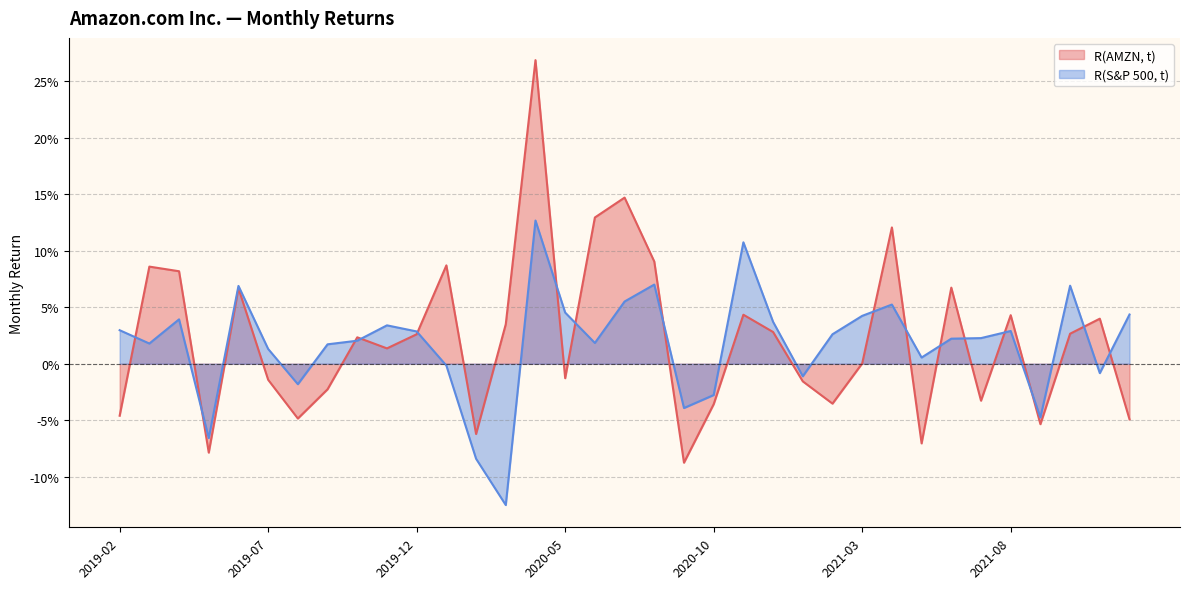

Where does the R(S&P 500, t) series first go above 0?

2019-02